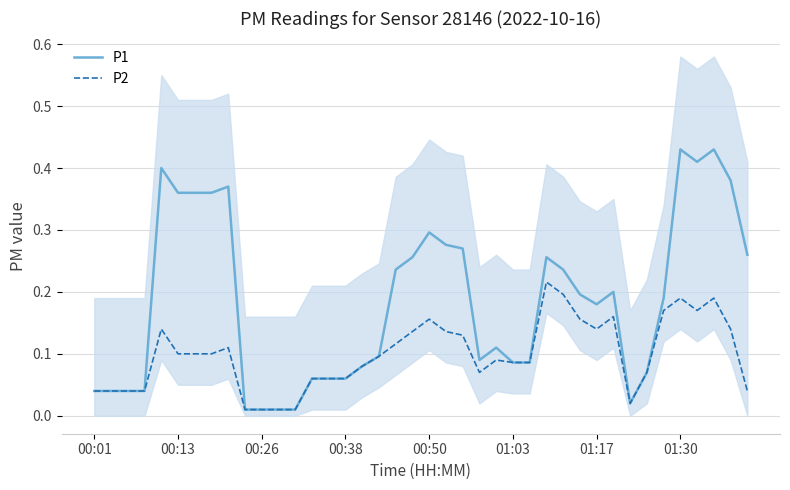

True or false: P1 has more than 1 points higher than both neighbors.

True